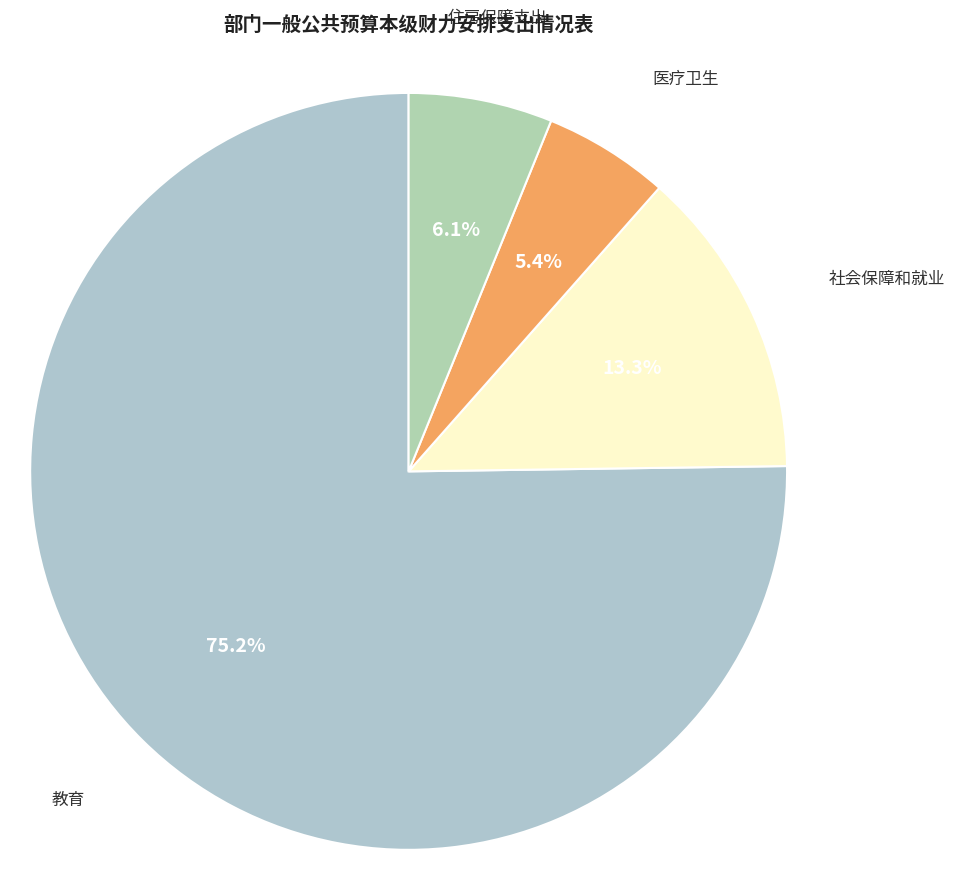

Which has a higher value, 教育 or 医疗卫生?

教育